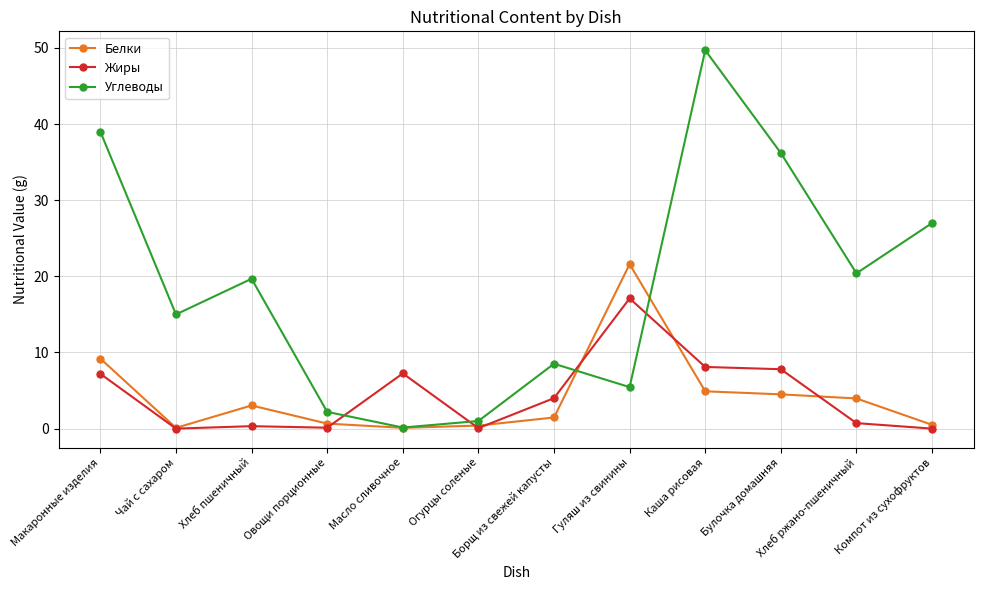

What is the maximum value shown in the chart?

49.7